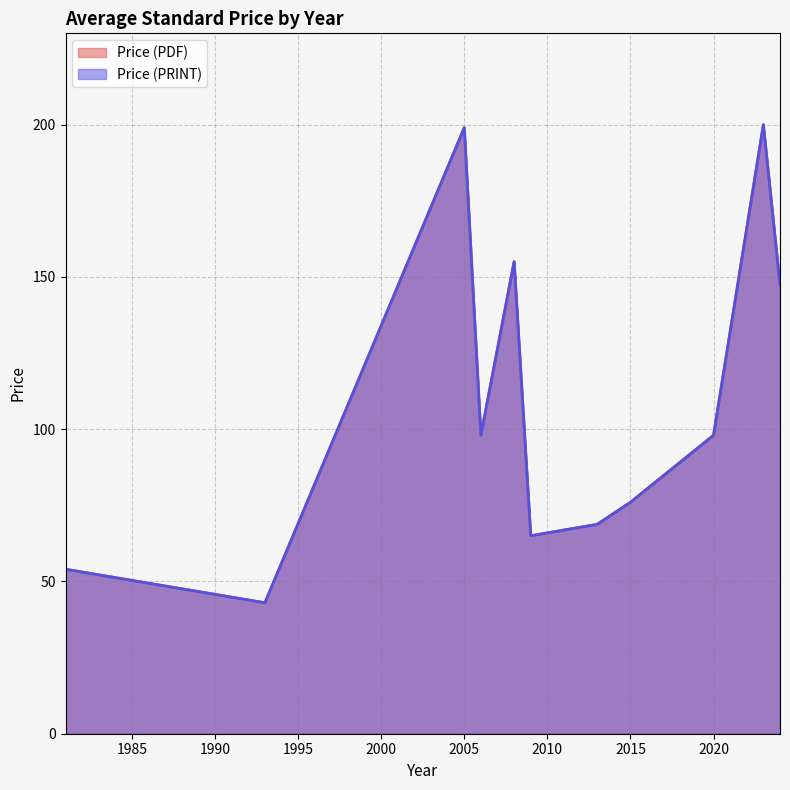

Between 2024 and 2024, which is larger?

2024